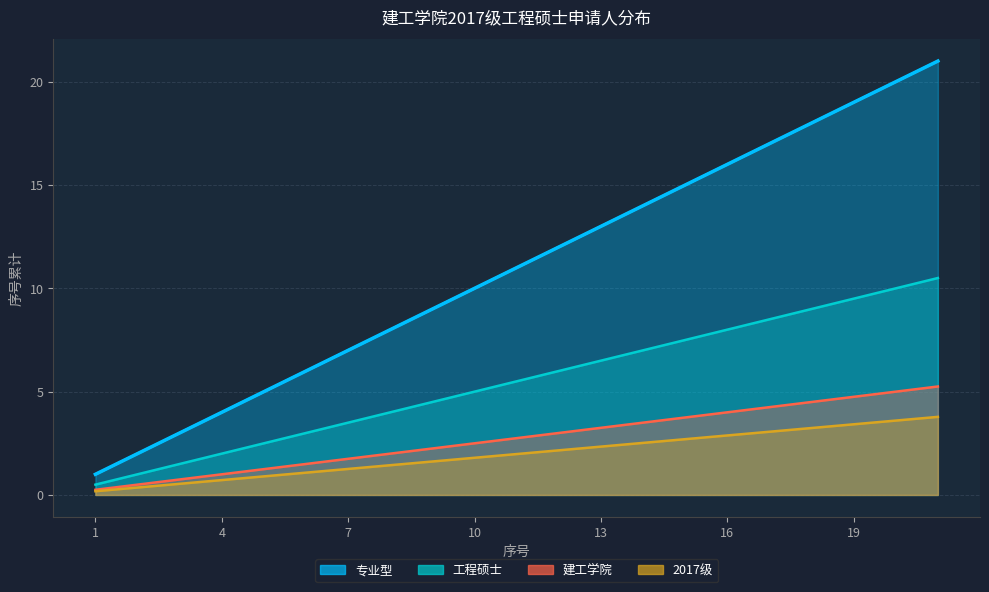

What is the difference between the maximum and second lowest values in the 专业型 series?

19.0